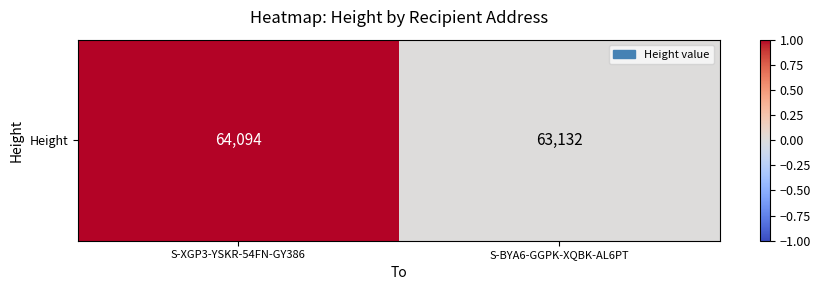

Reading left to right, what are all the values shown in this chart?

1	0